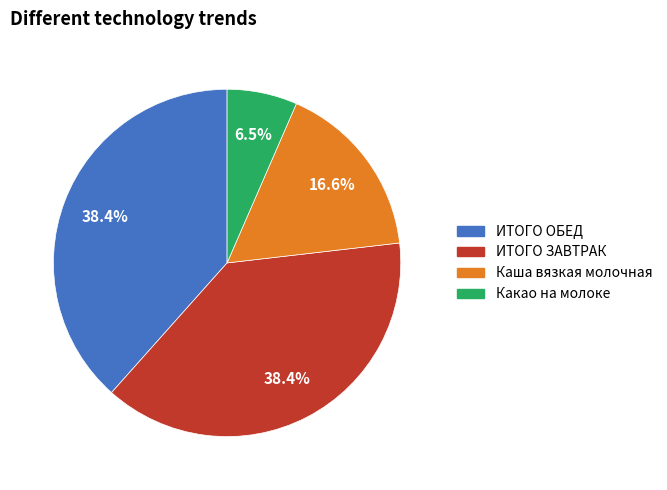

How many segments does this pie chart have?

4